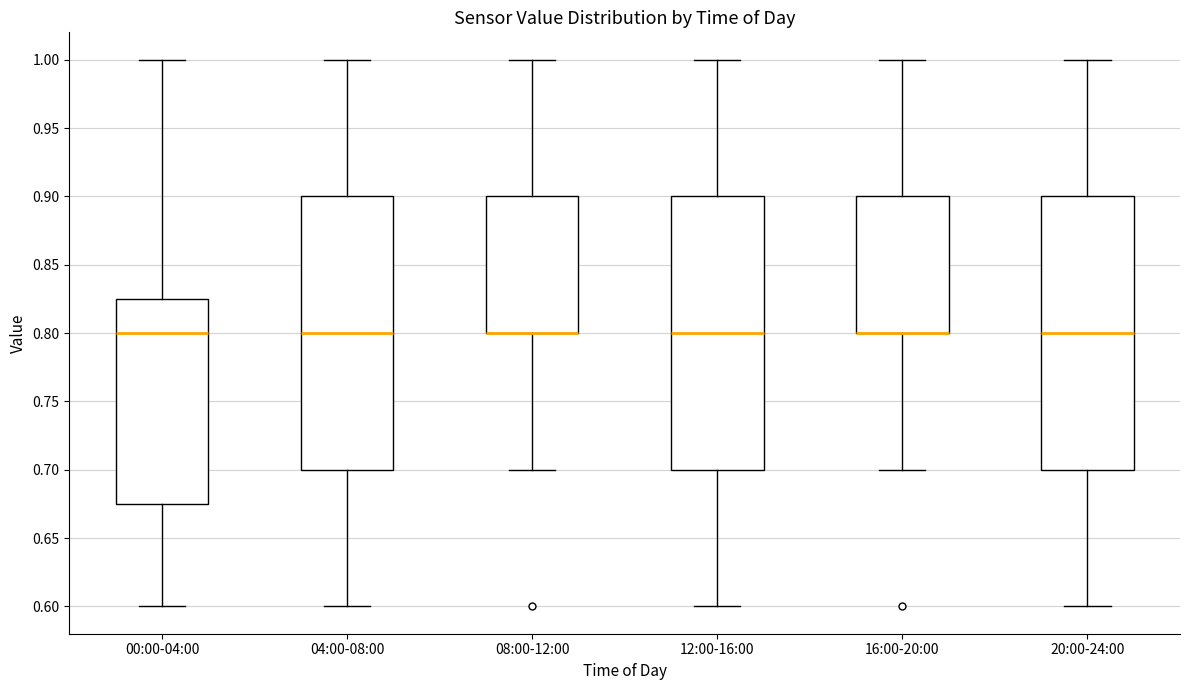

Reading left to right, read every box against the y-axis: the position of its median line, the range the box covers, and the ends of its whiskers. The values are not printed on the chart, so give them approximately, as read against the axis.

00:00-04:00: median 0.800, box 0.675 to 0.825, whiskers 0.600 to 1.000
04:00-08:00: median 0.800, box 0.700 to 0.900, whiskers 0.600 to 1.000
08:00-12:00: median 0.800 (drawn on the box's lower edge), box 0.800 to 0.900, whiskers 0.700 to 1.000
12:00-16:00: median 0.800, box 0.700 to 0.900, whiskers 0.600 to 1.000
16:00-20:00: median 0.800 (drawn on the box's lower edge), box 0.800 to 0.900, whiskers 0.700 to 1.000
20:00-24:00: median 0.800, box 0.700 to 0.900, whiskers 0.600 to 1.000